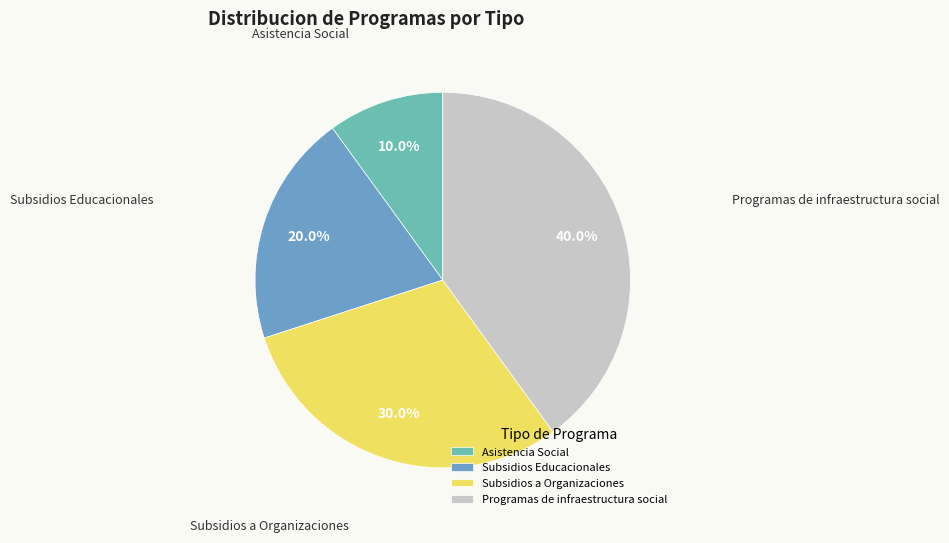

To the nearest percent, what percentage of the pie is Subsidios Educacionales?

20%